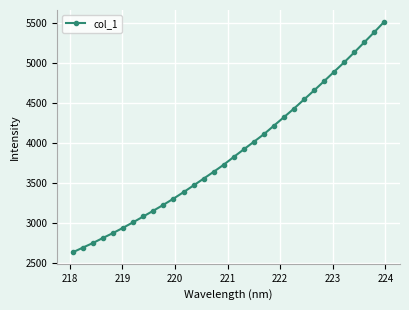

What is the minimum value shown in the chart?

2639.3